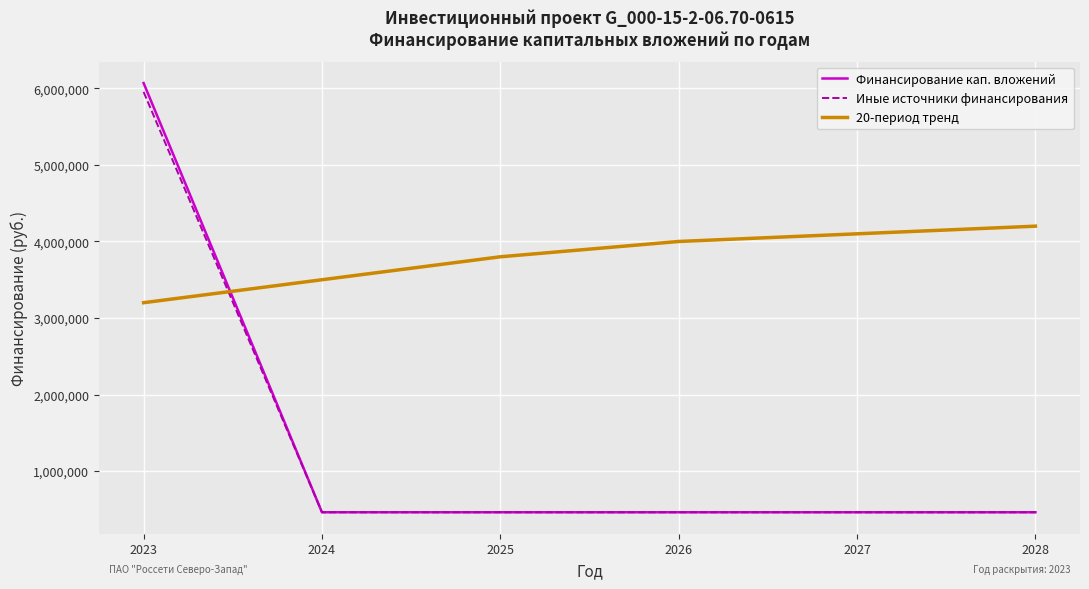

Reading left to right, extract all data points from this chart.

Финансирование кап. вложений: 6070066.8	462207.7	462207.7	462207.7	462207.7	462207.7
Иные источники финансирования: 5954514.9	462207.7	462207.7	462207.7	462207.7	462207.7
20-период тренд: 3200000.0	3500000.0	3800000.0	4000000.0	4100000.0	4200000.0